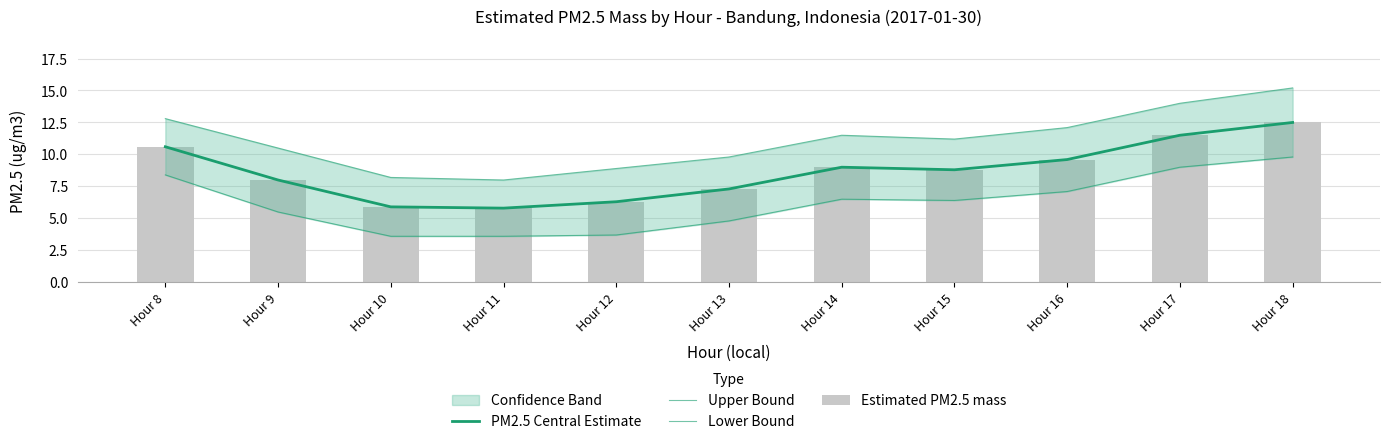

How many data points does each series have?

11